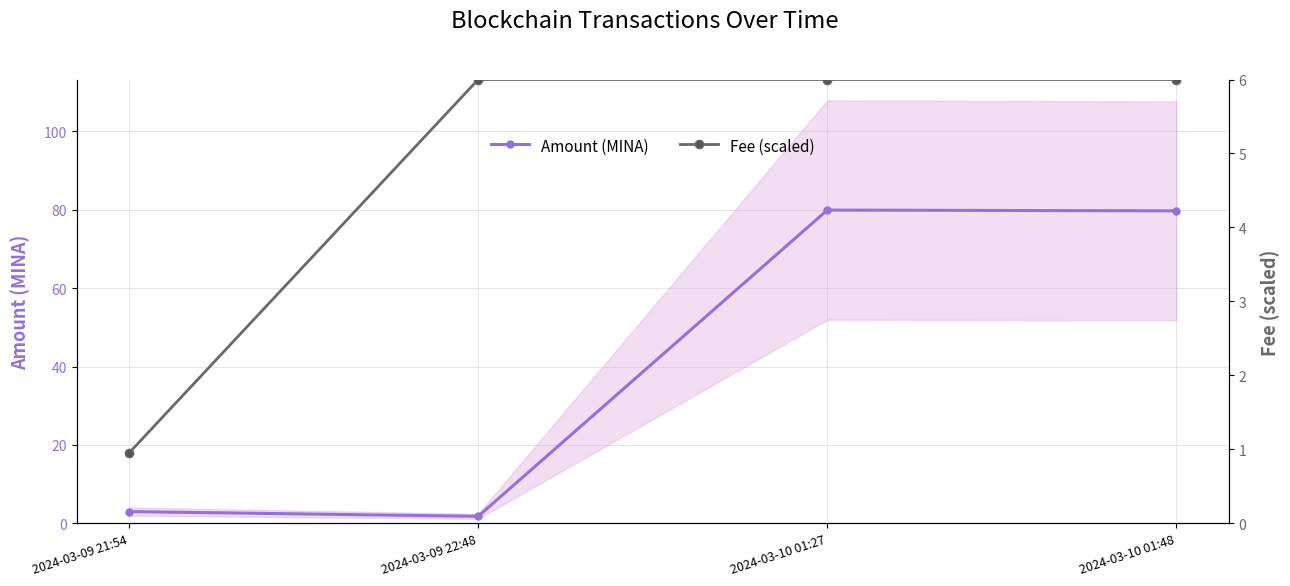

At which label does Fee (scaled) reach its peak?

2024-03-09 22:48